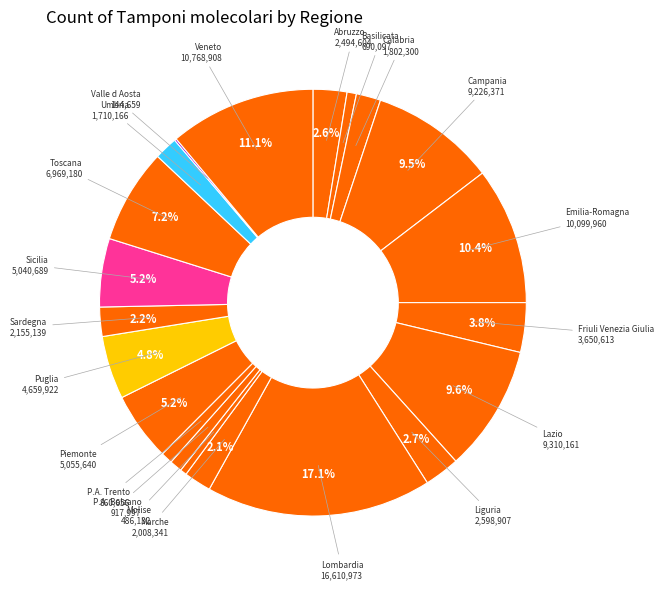

Rank the categories by value from lowest to highest.

Valle d Aosta, Molise, Basilicata, P.A. Trento, P.A. Bolzano, Umbria, Calabria, Marche, Sardegna, Abruzzo, Liguria, Friuli Venezia Giulia, Puglia, Sicilia, Piemonte, Toscana, Campania, Lazio, Emilia-Romagna, Veneto, Lombardia